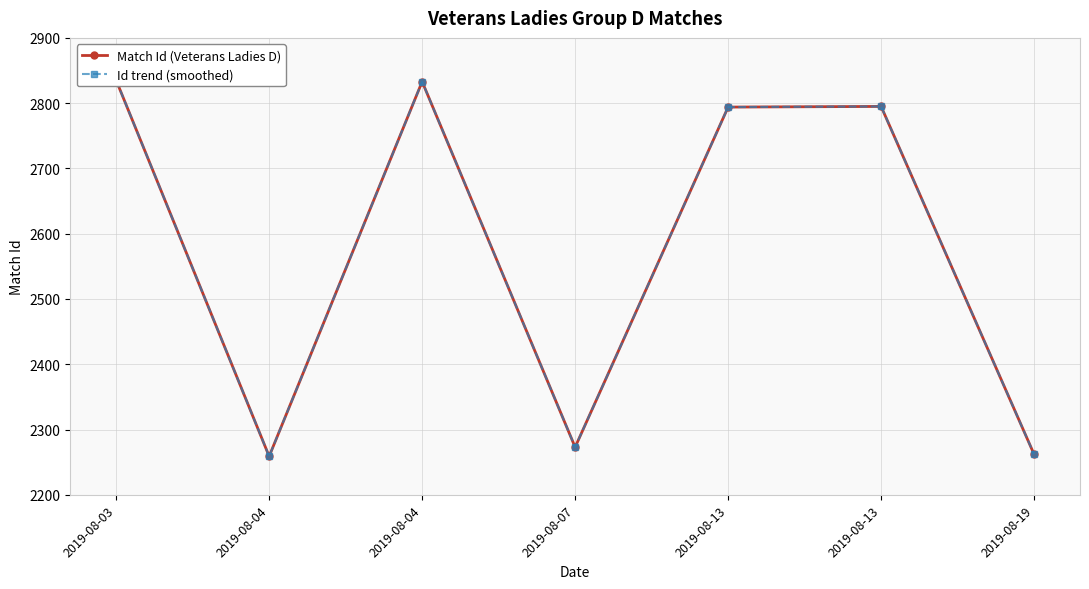

Does the chart display data point markers on the line(s)?

Yes